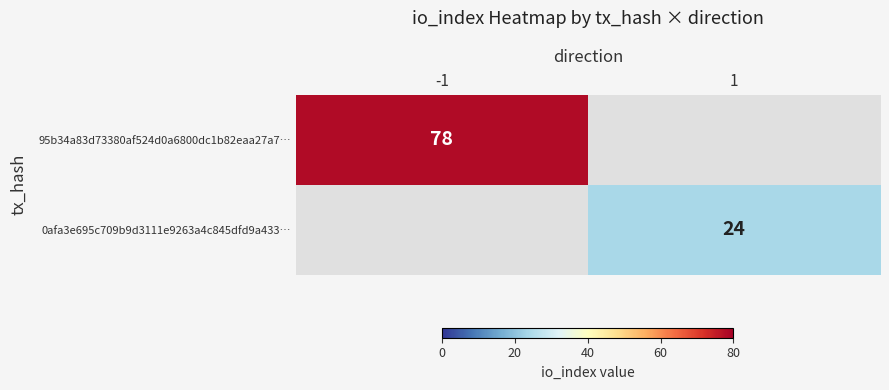

How many categories are shown in the chart?

2